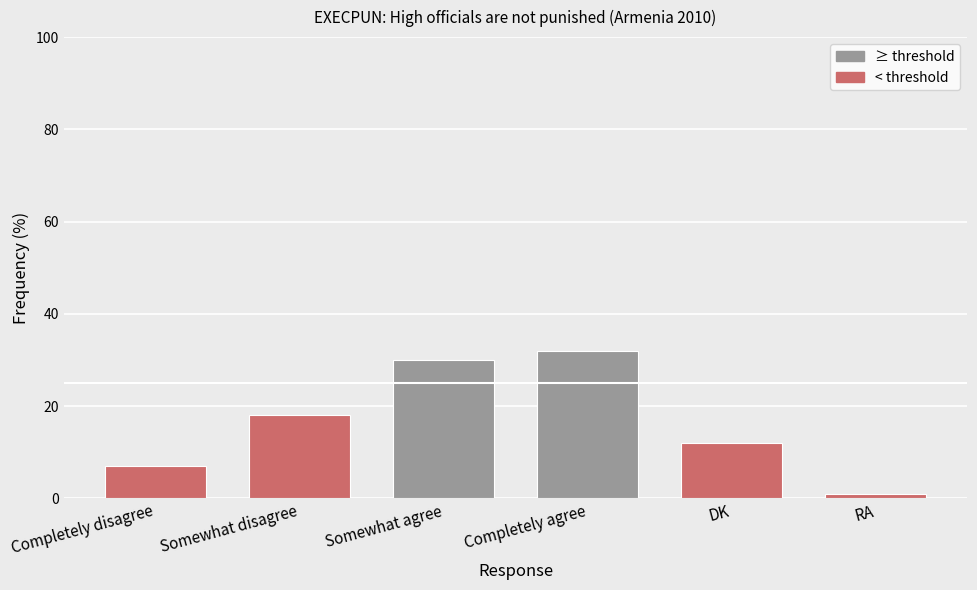

True or false: the data shows 1 at RA.

True